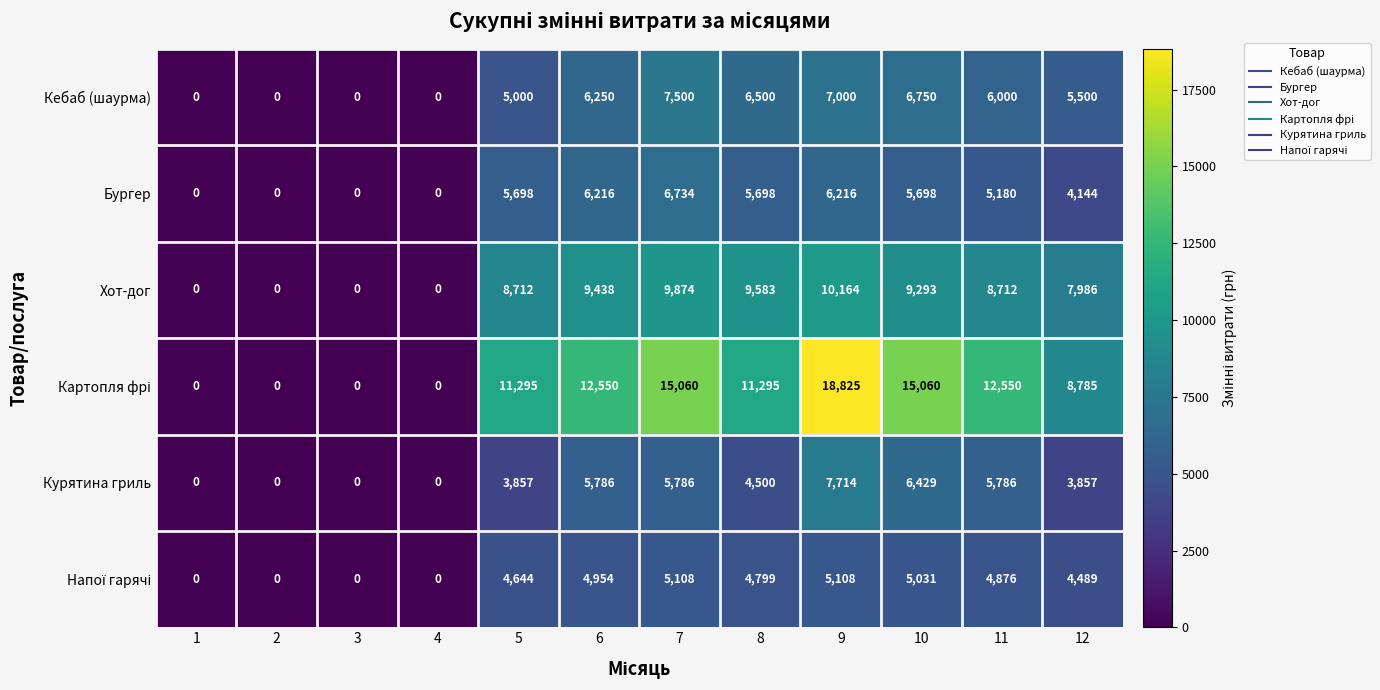

Which category has the highest value in the Хот-дог series?

9